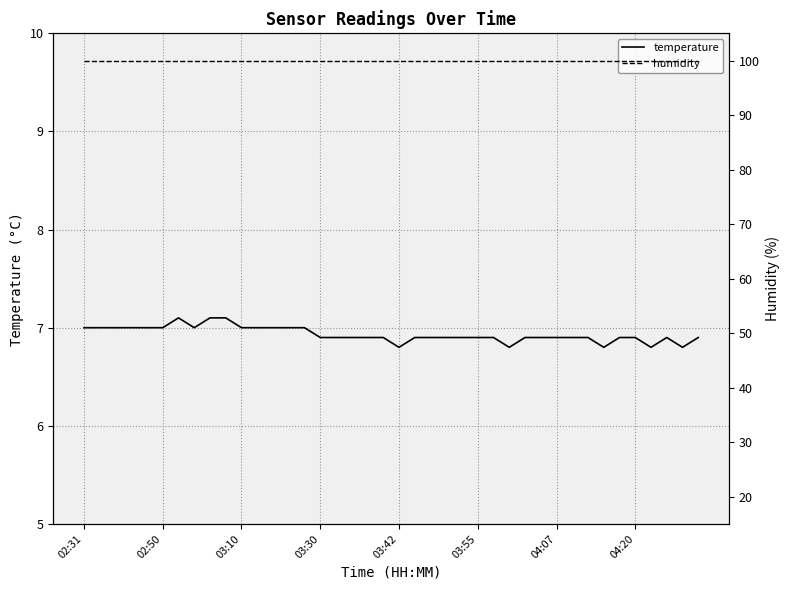

How many temperature values are between 6 and 7?

37